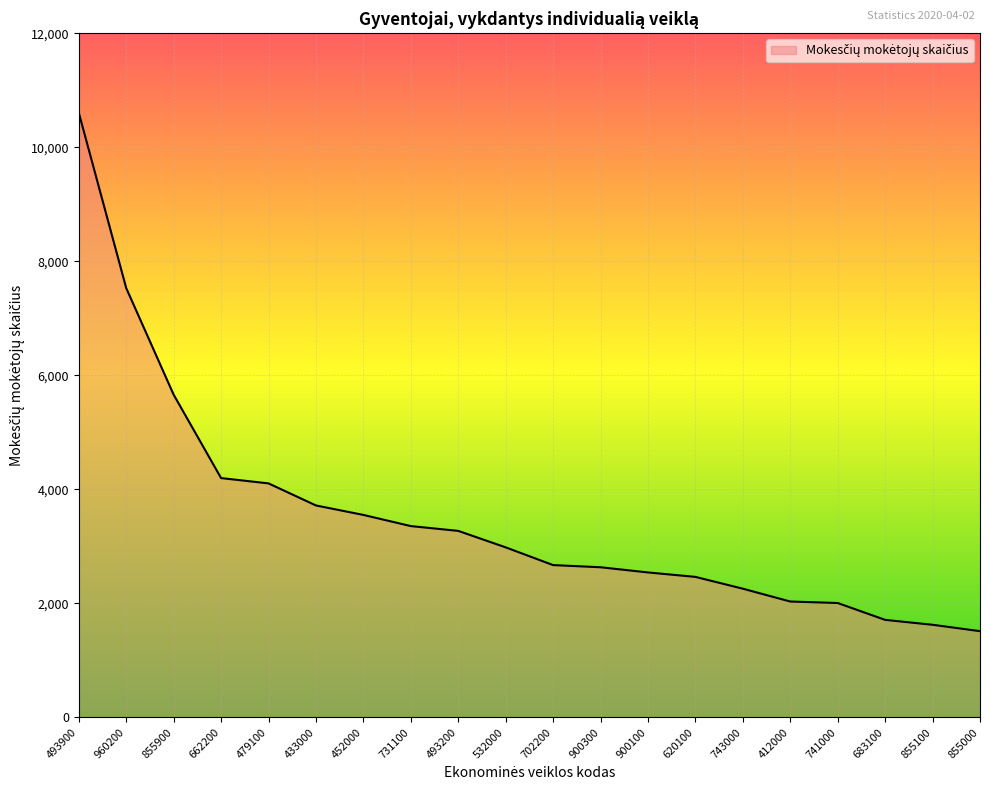

What is the greatest value displayed?

10605